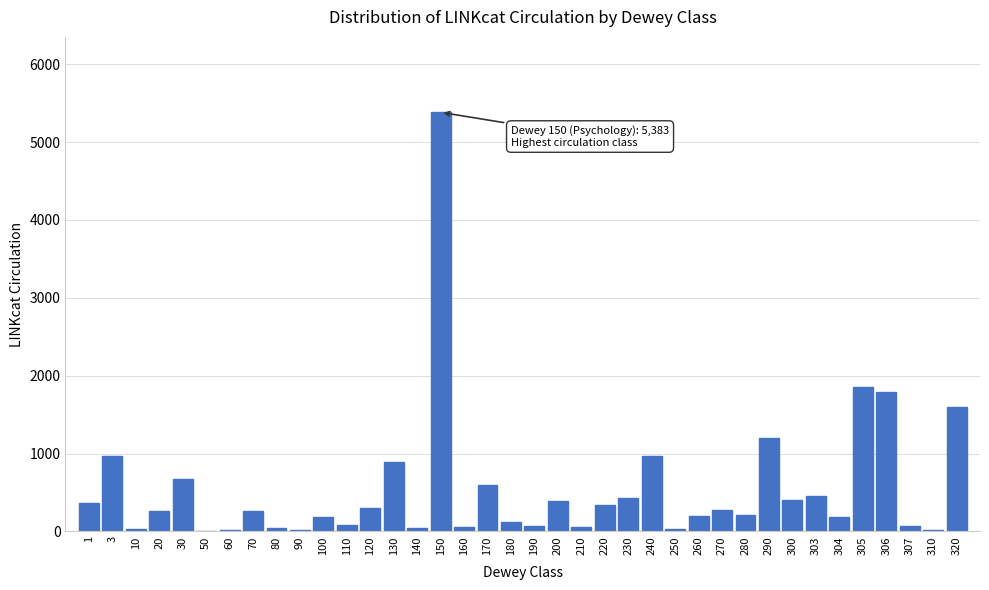

What is the sum of all values?

20850